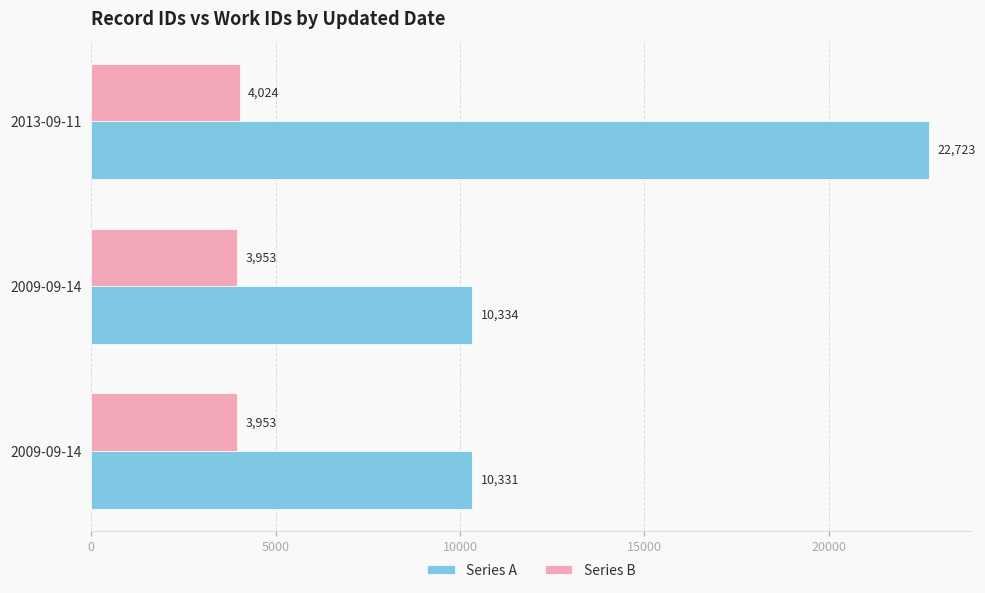

What is the value of the Series A bar at the 2nd from the left?

10334